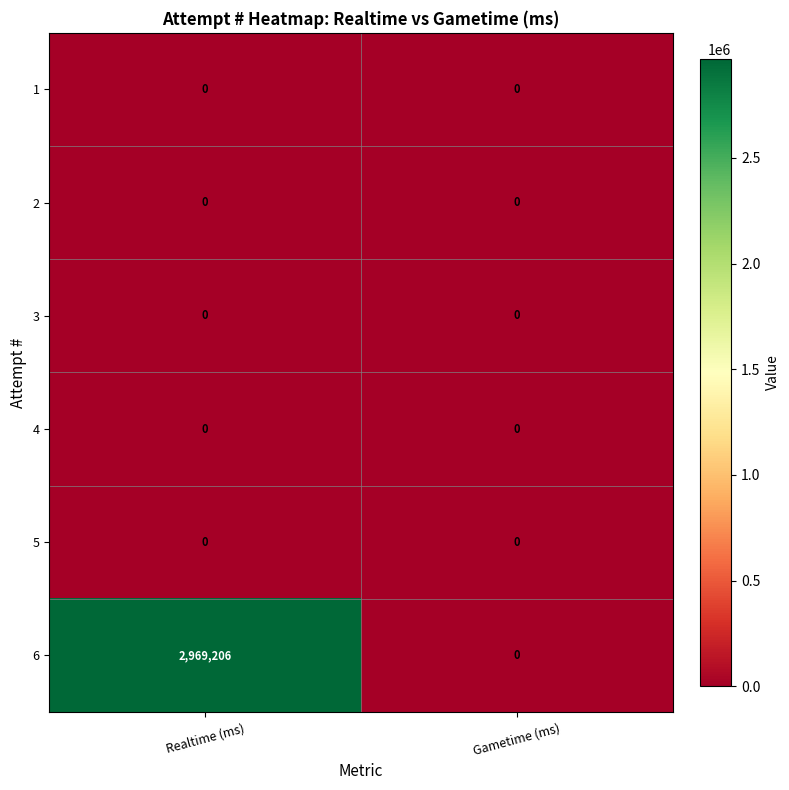

Between Realtime (ms) and Gametime (ms), which series saw the biggest shift?

6